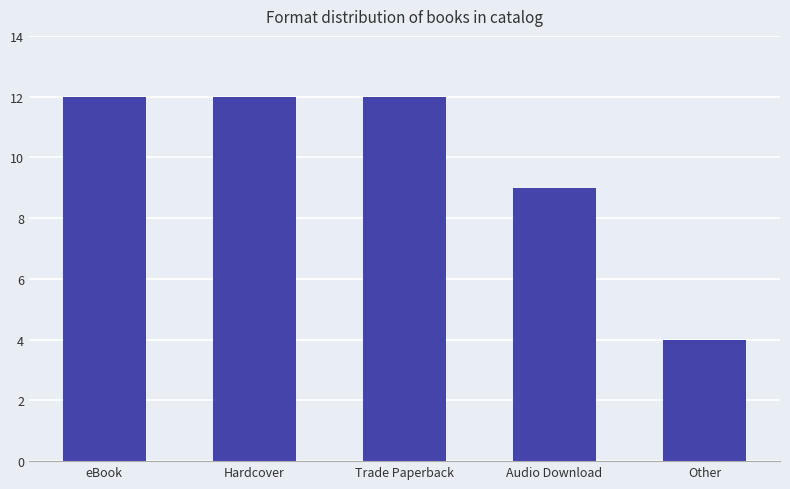

Are the bars grouped side by side (vs. stacked)?

No